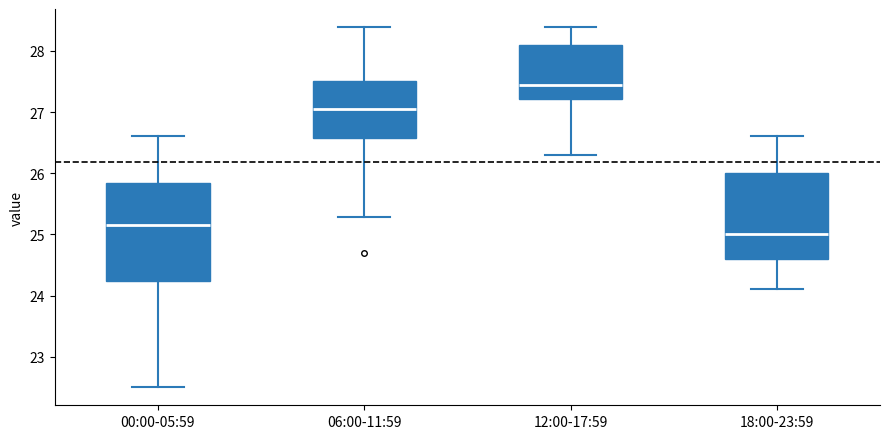

Where does the lower whisker of the box for 12:00-17:59 end on the y-axis? The values are not printed on the chart, so give them approximately, as read against the axis.

26.3